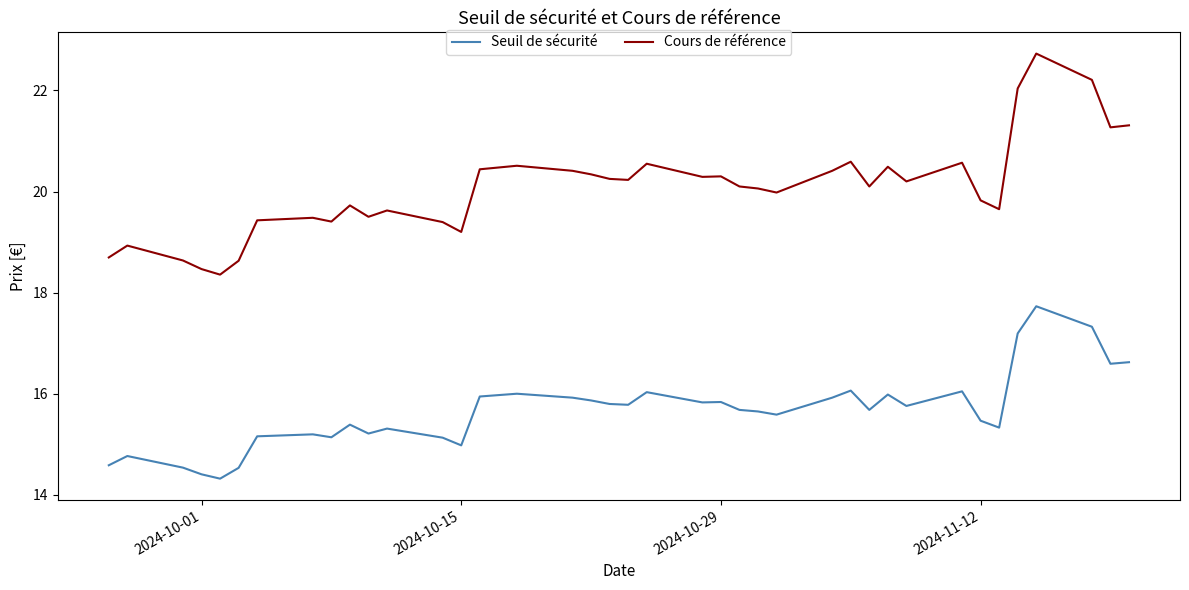

What is the smallest value displayed?

14.3